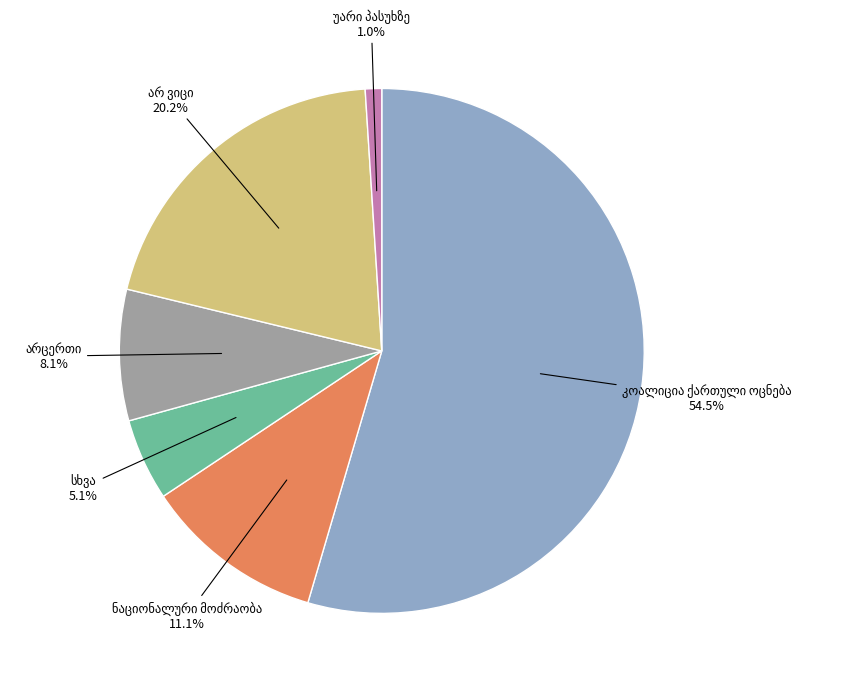

Is there a majority slice in this chart?

Yes